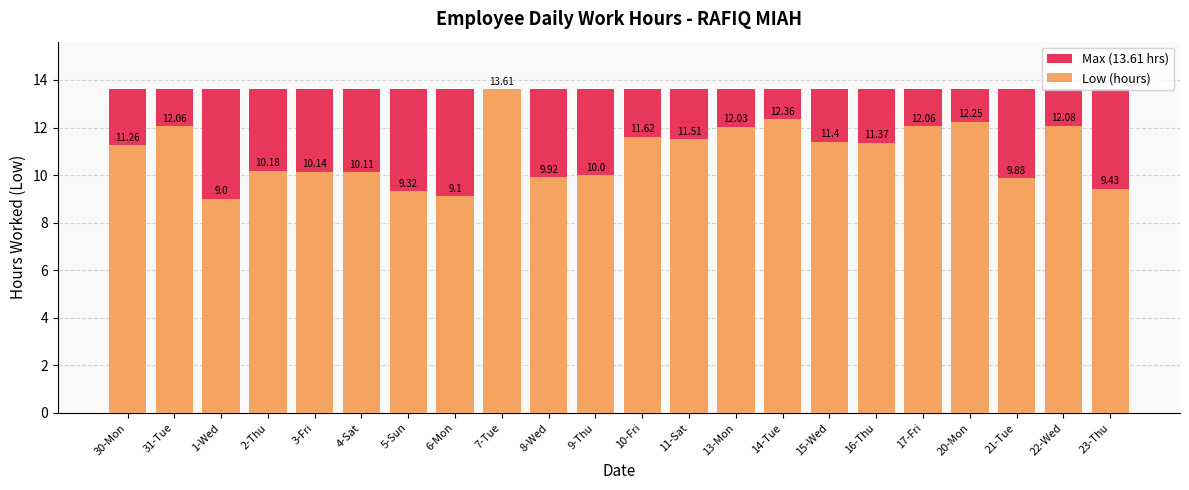

Reading right to left, list all the values displayed in this chart.

Max (13.61 hrs): 23-Thu=13.6	22-Wed=13.6	21-Tue=13.6	20-Mon=13.6	17-Fri=13.6	16-Thu=13.6	15-Wed=13.6	14-Tue=13.6	13-Mon=13.6	11-Sat=13.6	10-Fri=13.6	9-Thu=13.6	8-Wed=13.6	7-Tue=13.6	6-Mon=13.6	5-Sun=13.6	4-Sat=13.6	3-Fri=13.6	2-Thu=13.6	1-Wed=13.6	31-Tue=13.6	30-Mon=13.6
Low (hours): 23-Thu=9.4	22-Wed=12.1	21-Tue=9.9	20-Mon=12.2	17-Fri=12.1	16-Thu=11.4	15-Wed=11.4	14-Tue=12.4	13-Mon=12.0	11-Sat=11.5	10-Fri=11.6	9-Thu=10.0	8-Wed=9.9	7-Tue=13.6	6-Mon=9.1	5-Sun=9.3	4-Sat=10.1	3-Fri=10.1	2-Thu=10.2	1-Wed=9.0	31-Tue=12.1	30-Mon=11.3